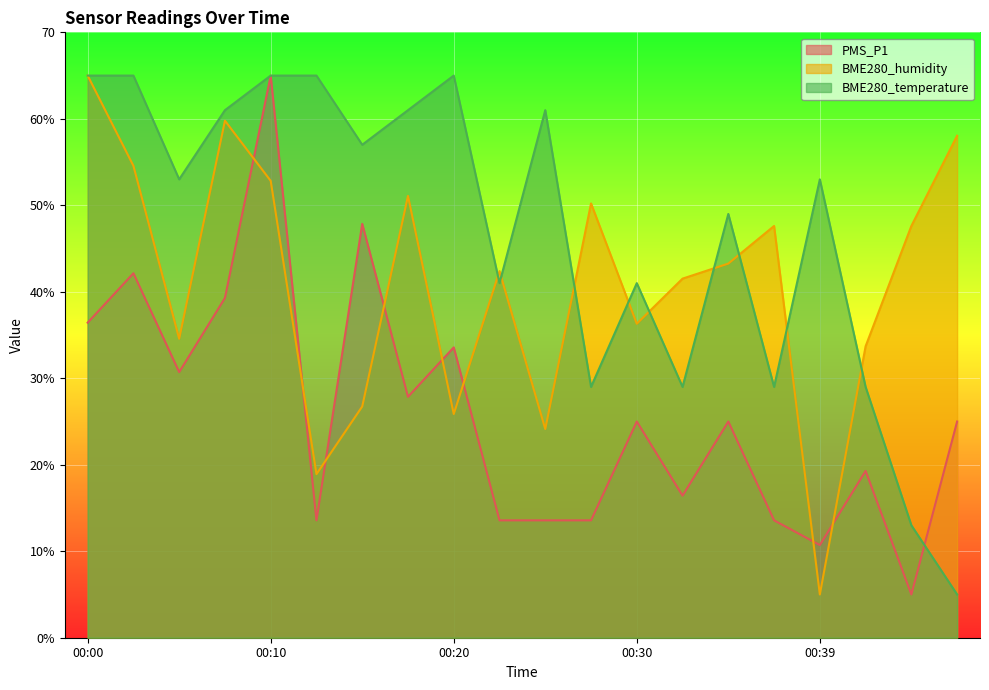

How many values in the PMS_P1 series exceed 25?

8